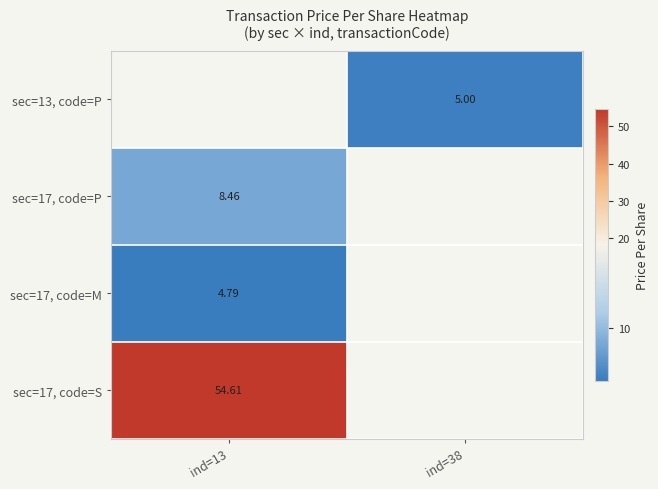

At which label does sec=17, code=S reach its minimum?

ind=13